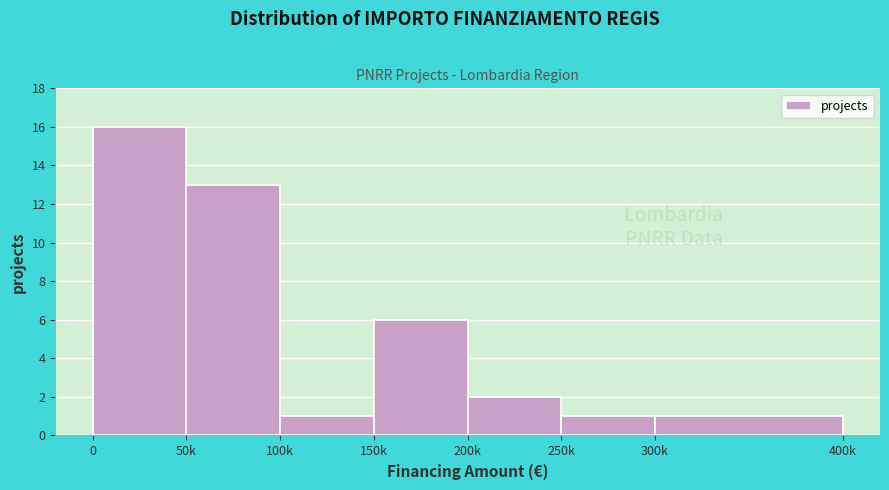

Reading right to left, extract all data points from this chart.

1	1	2	6	1	13	16